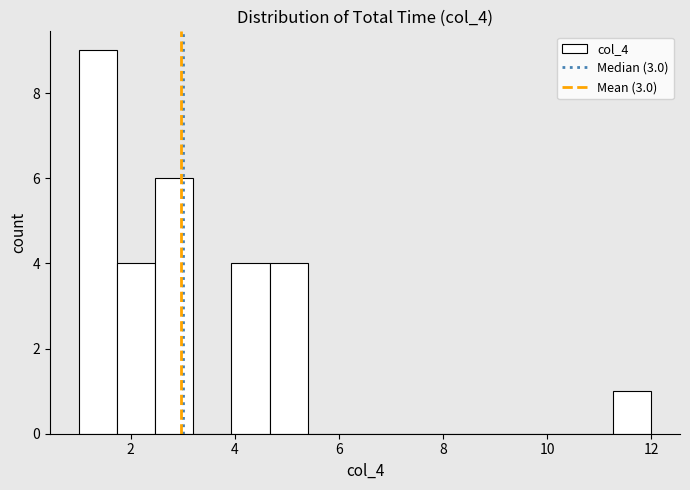

Read against the x-axis, roughly where is the centre of the tallest bar?

1.4